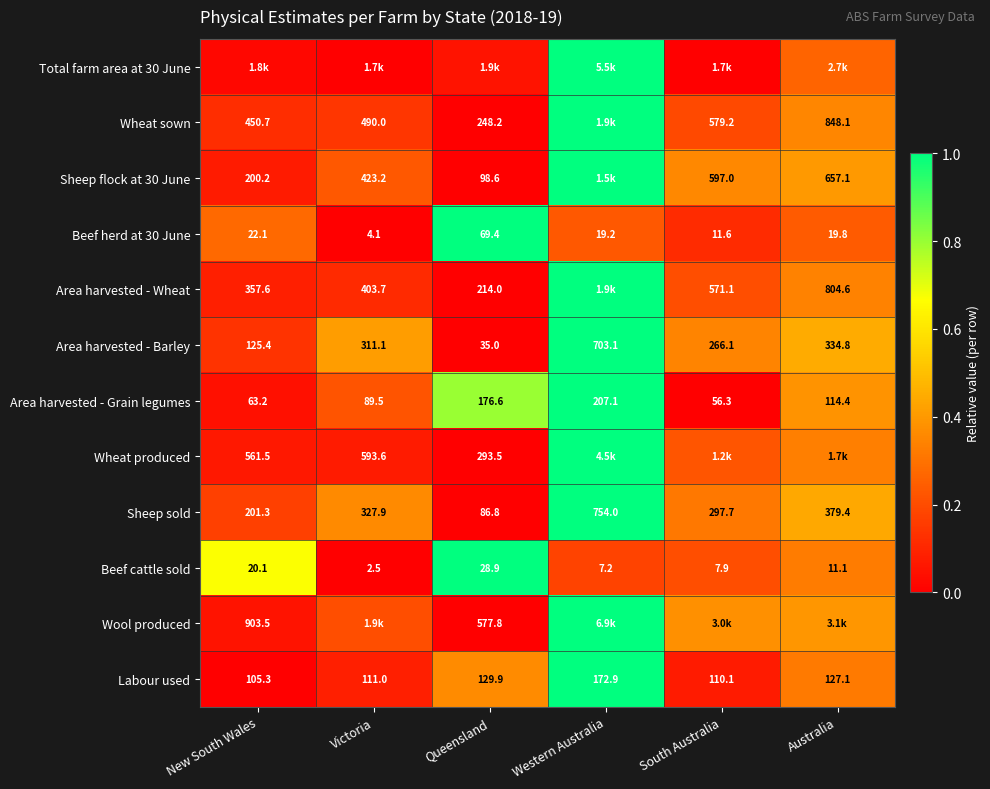

Where is Beef herd at 30 June nearest to the value 36?

New South Wales